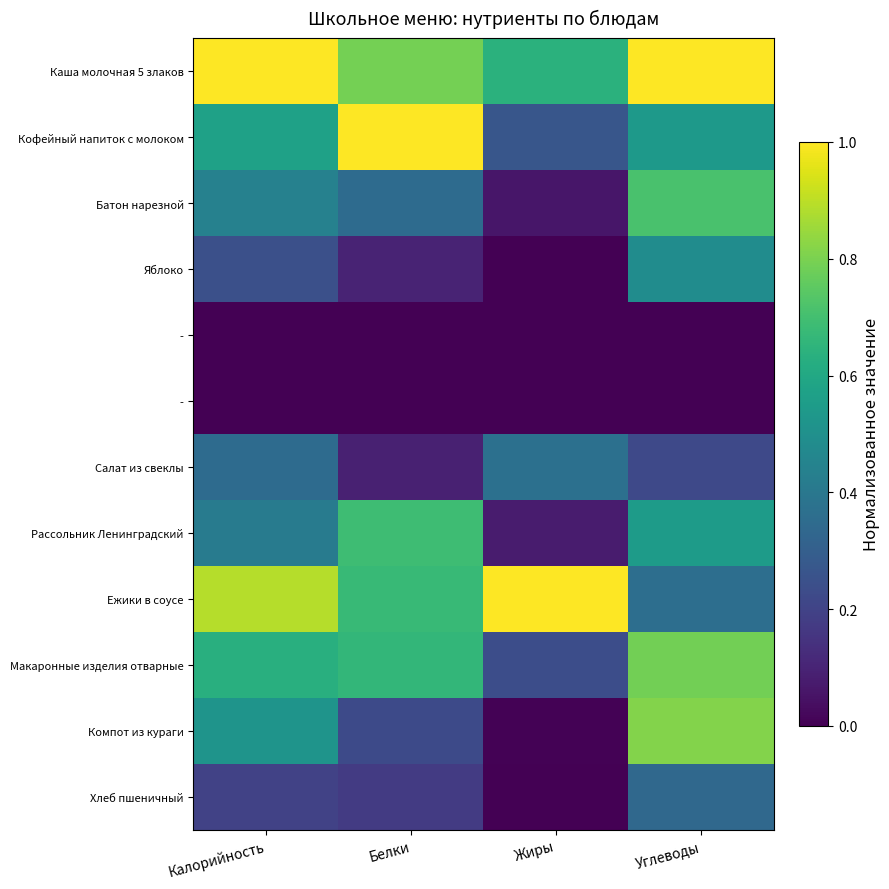

At which category is the sum across all series the highest?

Углеводы